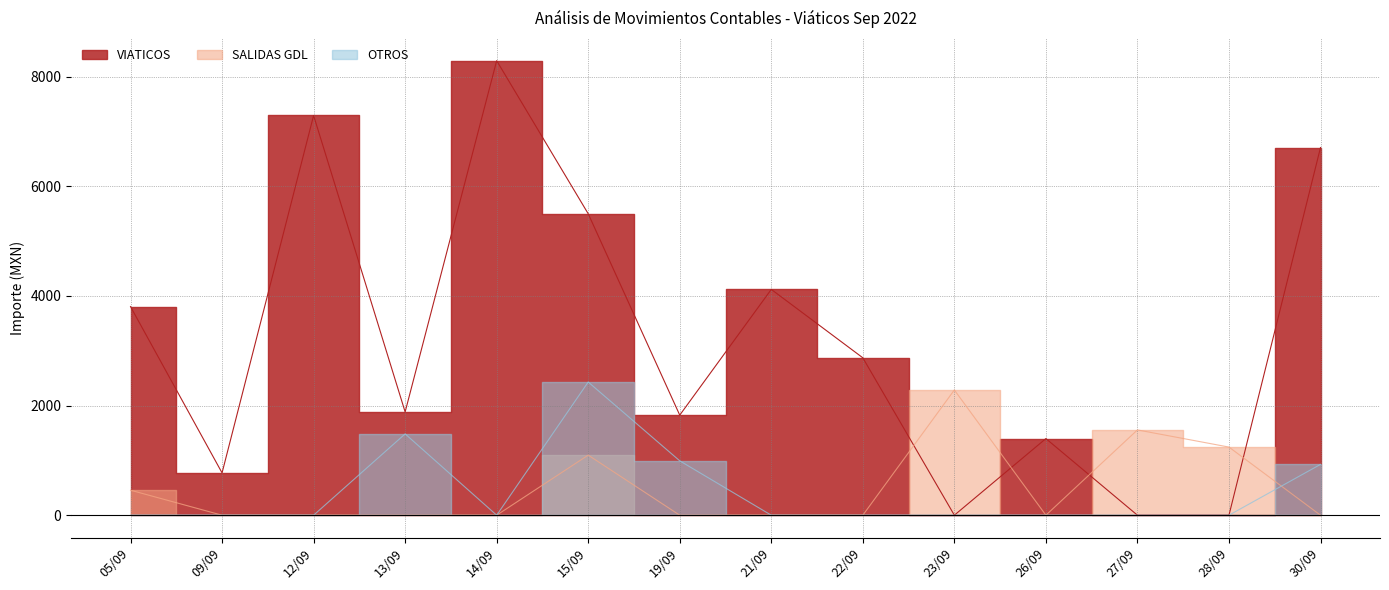

Is it true that SALIDAS GDL equals -1063.1 at 21/09?

False